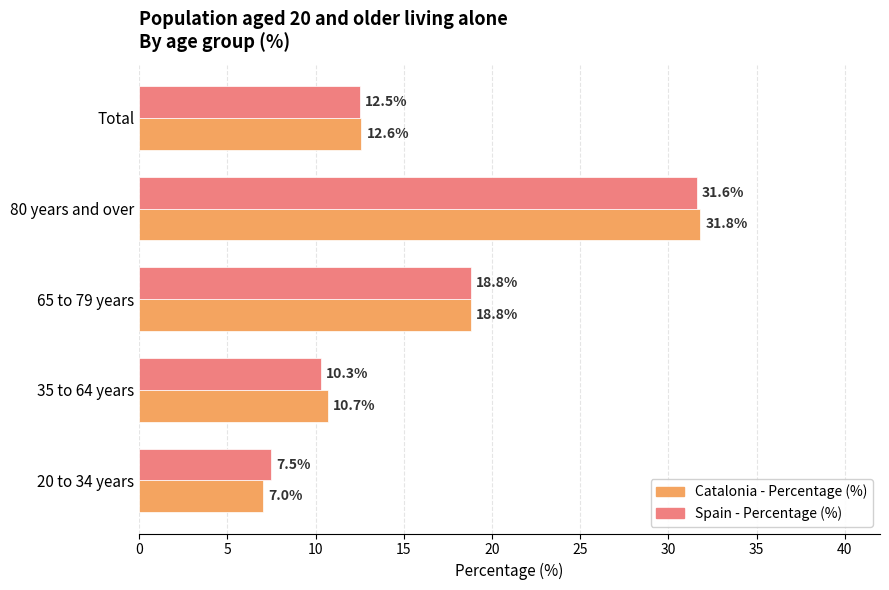

How many series are shown in this chart?

2